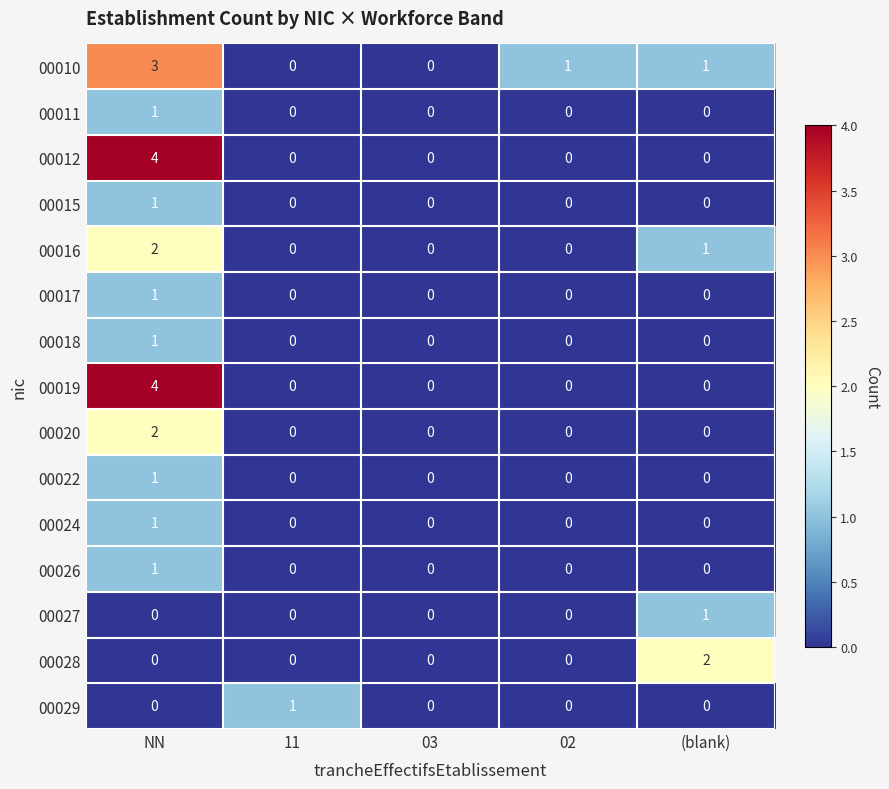

What is the maximum value shown in the chart?

4